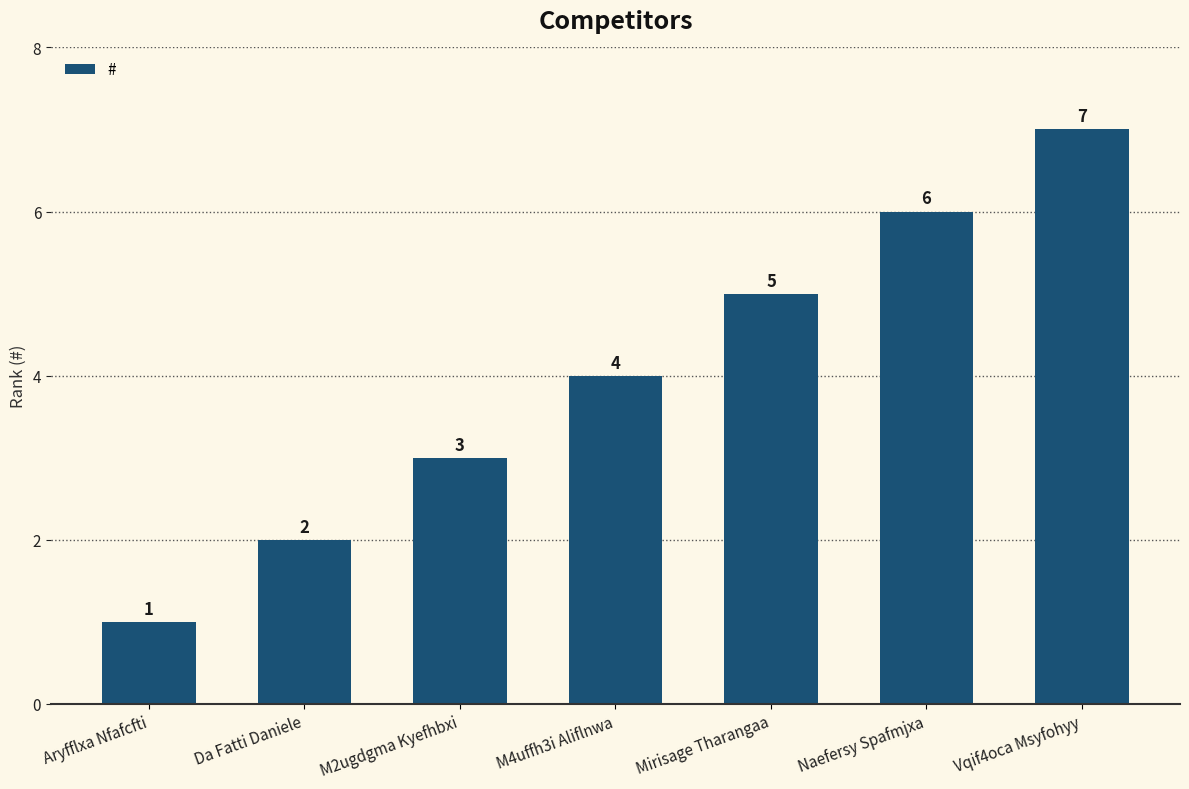

What is the difference between the maximum and minimum values?

6